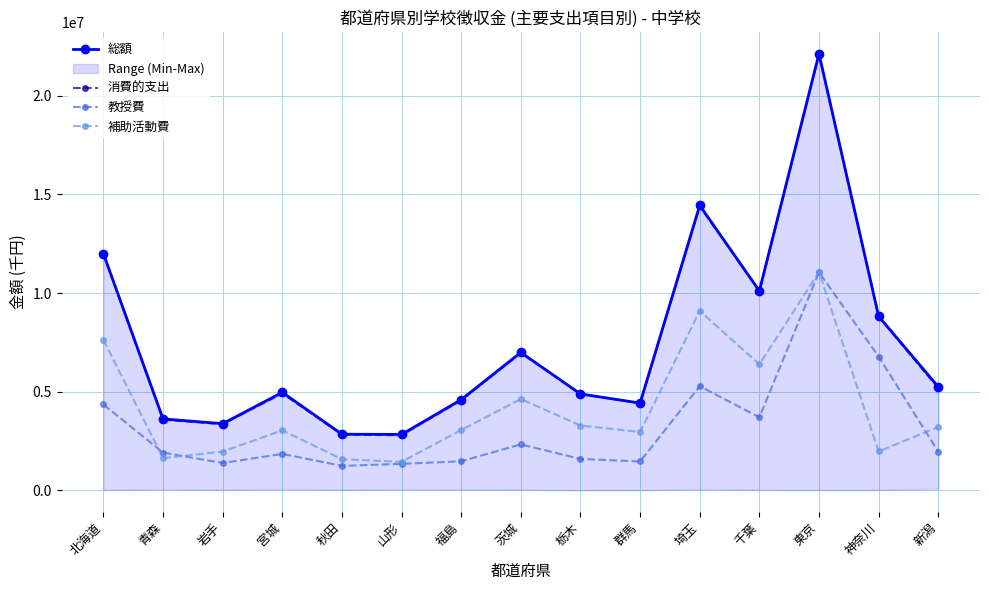

What is the minimum value for 消費的支出?

2792809